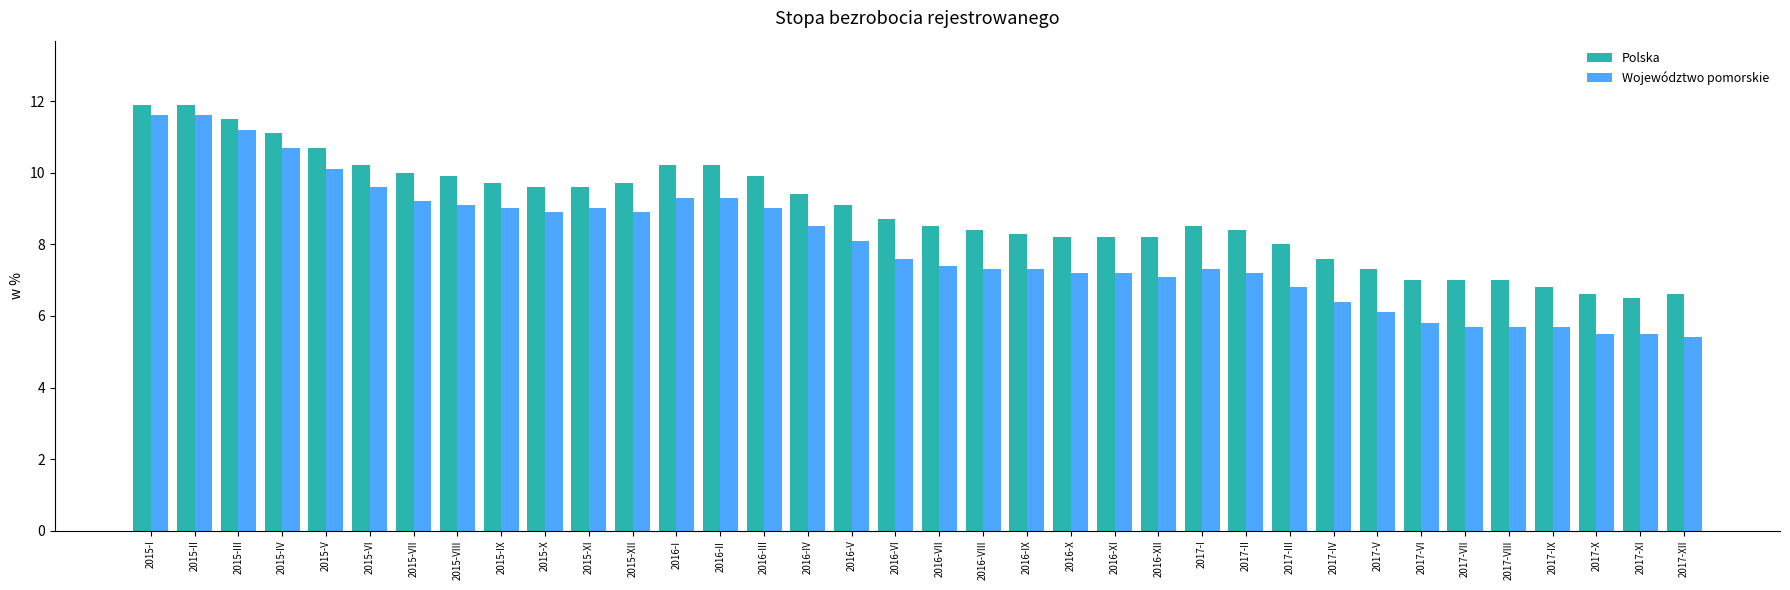

What is the total value across all series at 2017-VII?

12.7